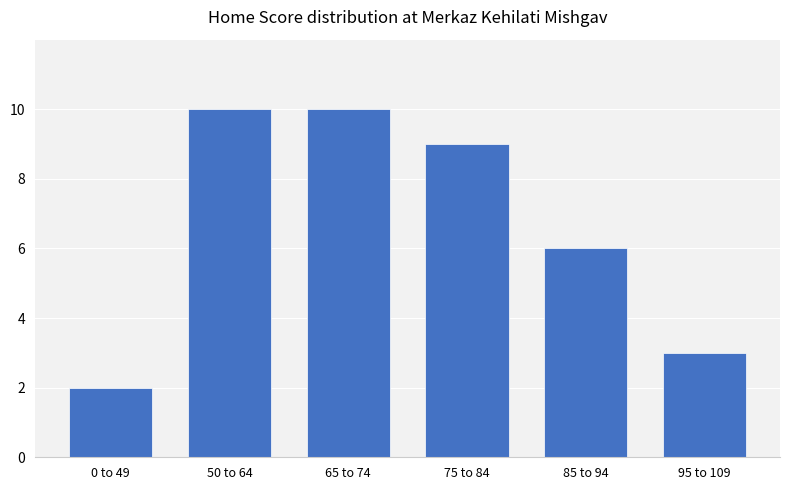

Which has a higher value, 0 to 49 or 65 to 74?

65 to 74